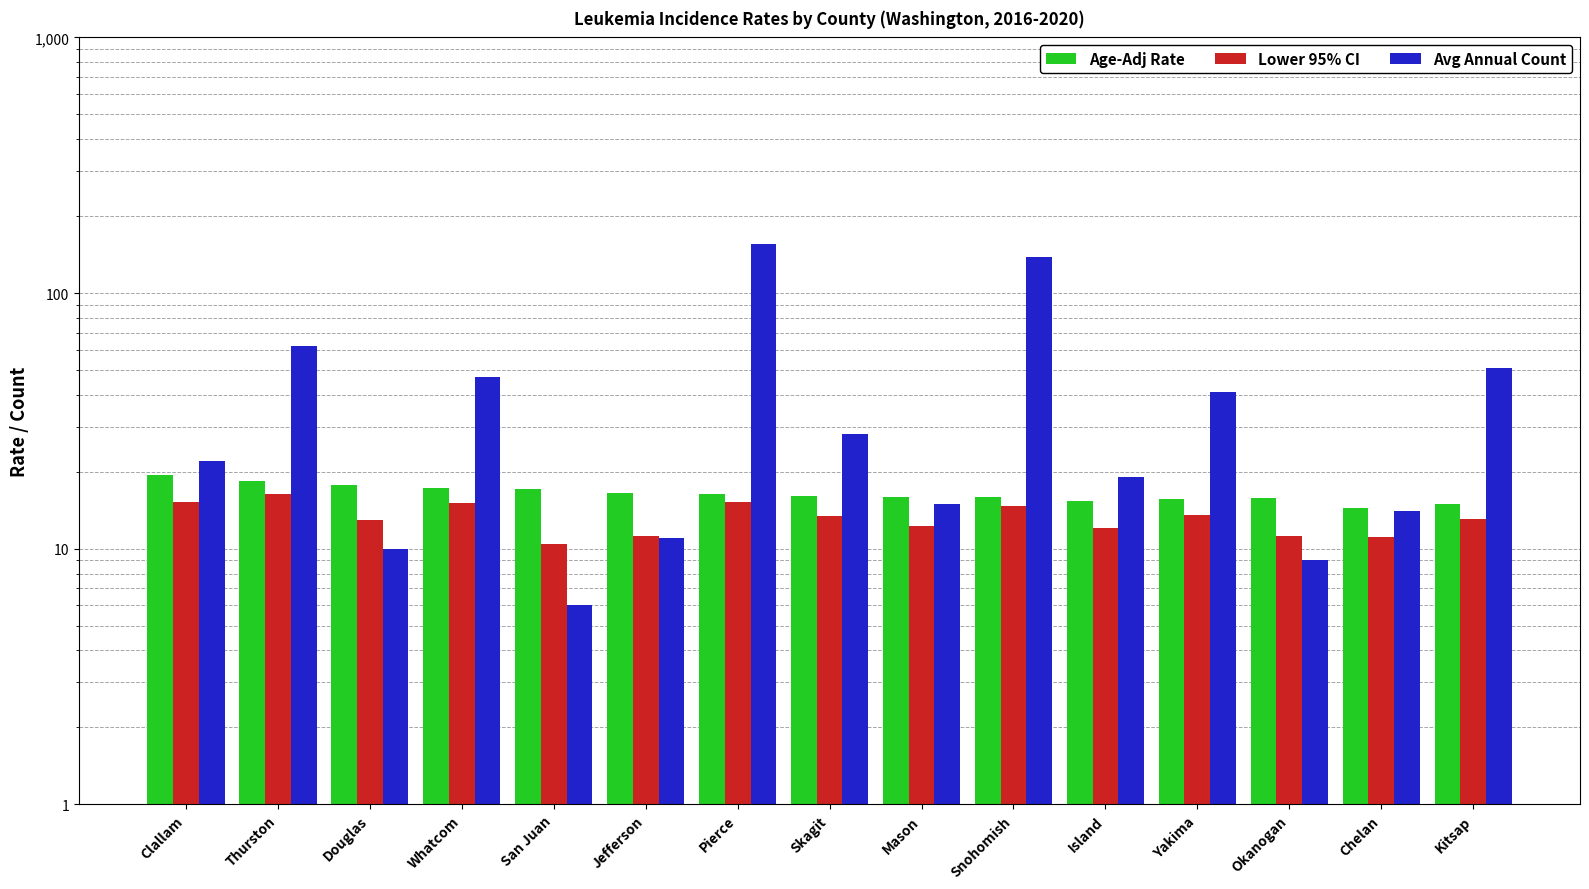

What is the average value of the Avg Annual Count series?

41.9